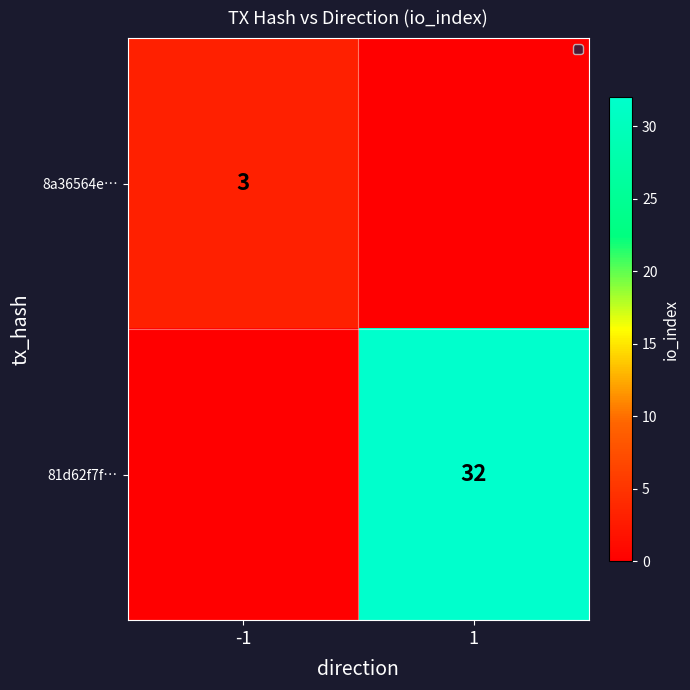

The 81d62f7f… series shows 32 at 1. True or false?

True